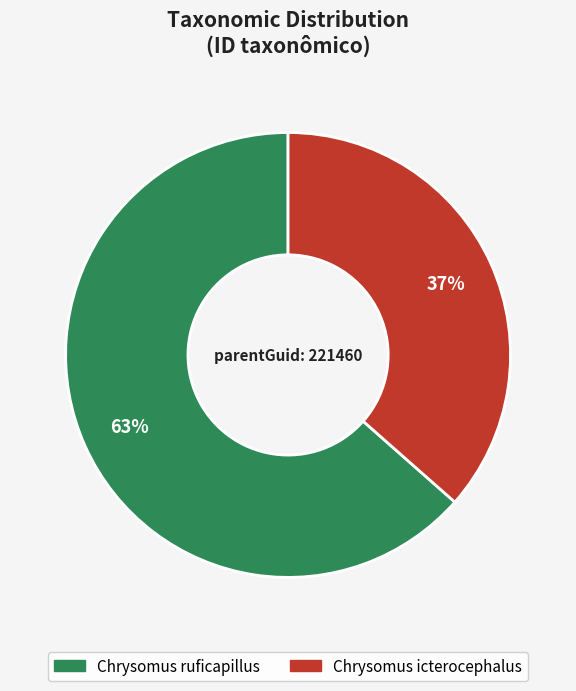

What percentage is the Chrysomus icterocephalus slice, to the nearest percent?

37%